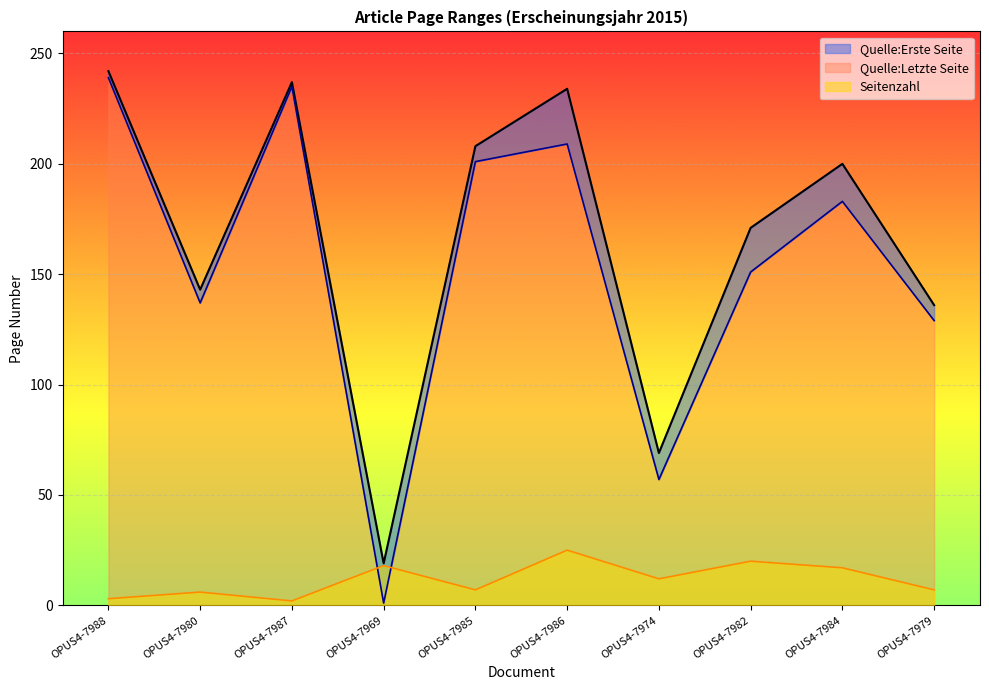

What is the label of the 9th point from the left?

OPUS4-7984